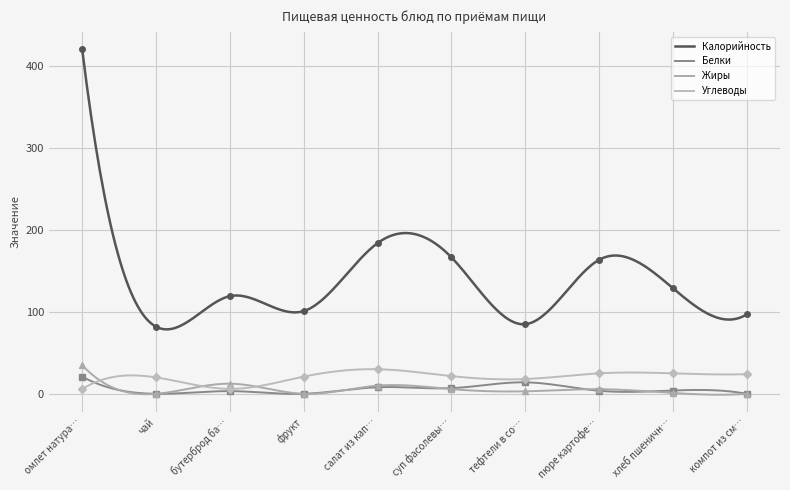

How many lines are shown in the chart?

4